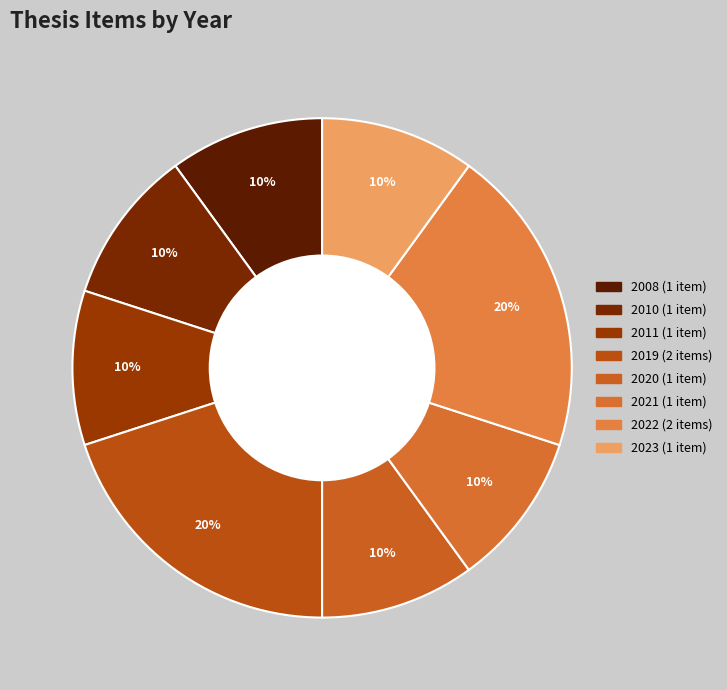

How many slices are in this pie chart?

8